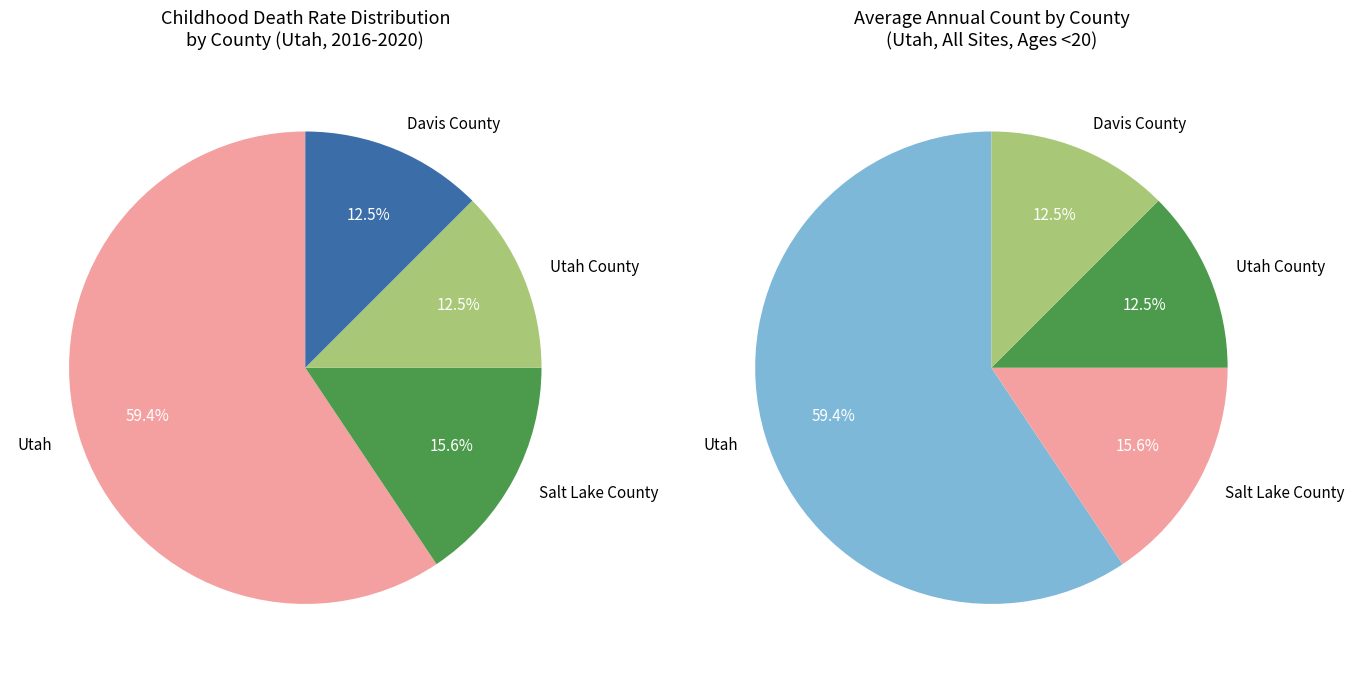

Is there any slice that represents more than half of the pie?

Yes